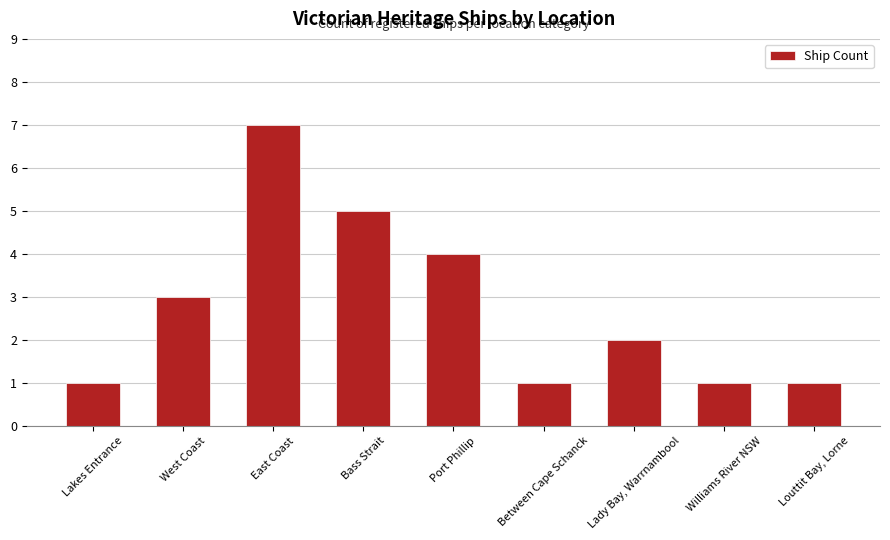

How many values are between 1 and 4?

7